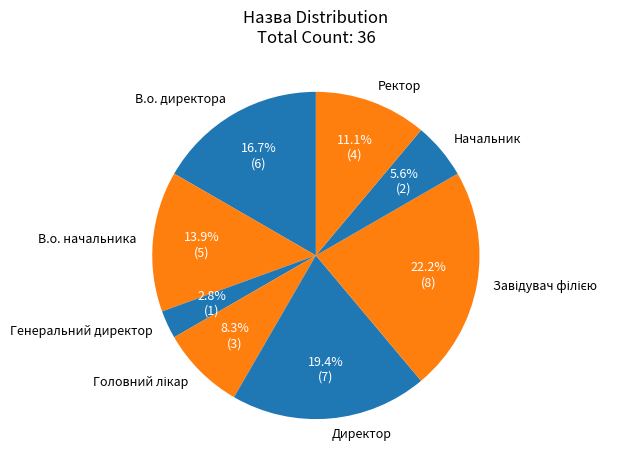

Which has a higher value, Начальник or В.о. начальника?

В.о. начальника